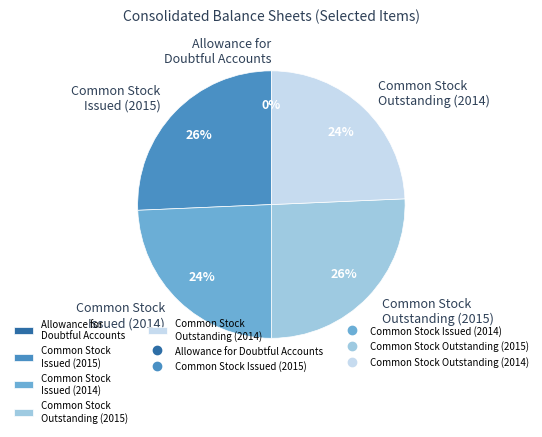

Approximately how many times larger is the value at Common Stock Issued (2015) compared to Common Stock Outstanding (2015)?

1.0